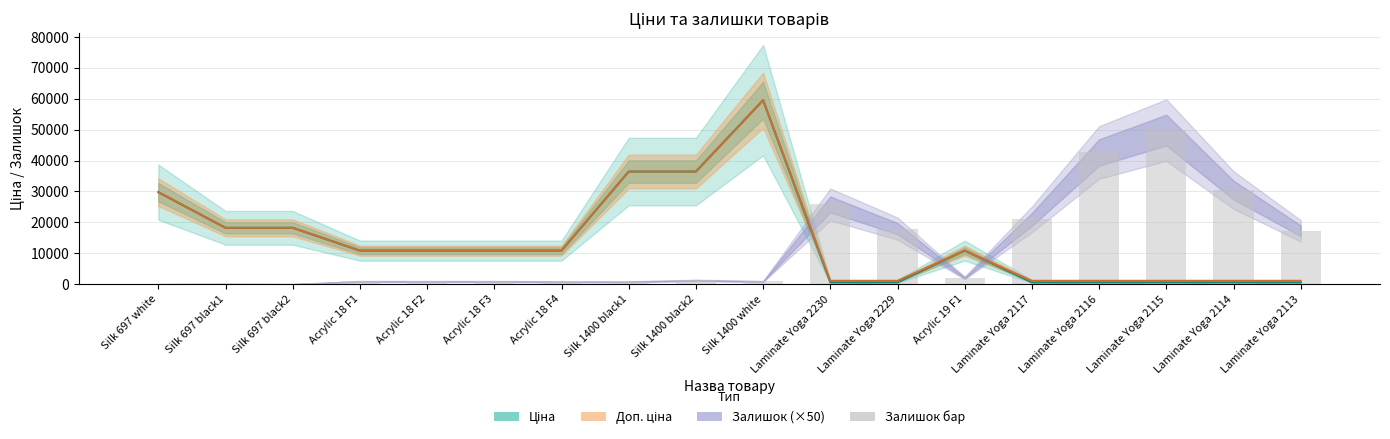

What is the sum of all values?

213000